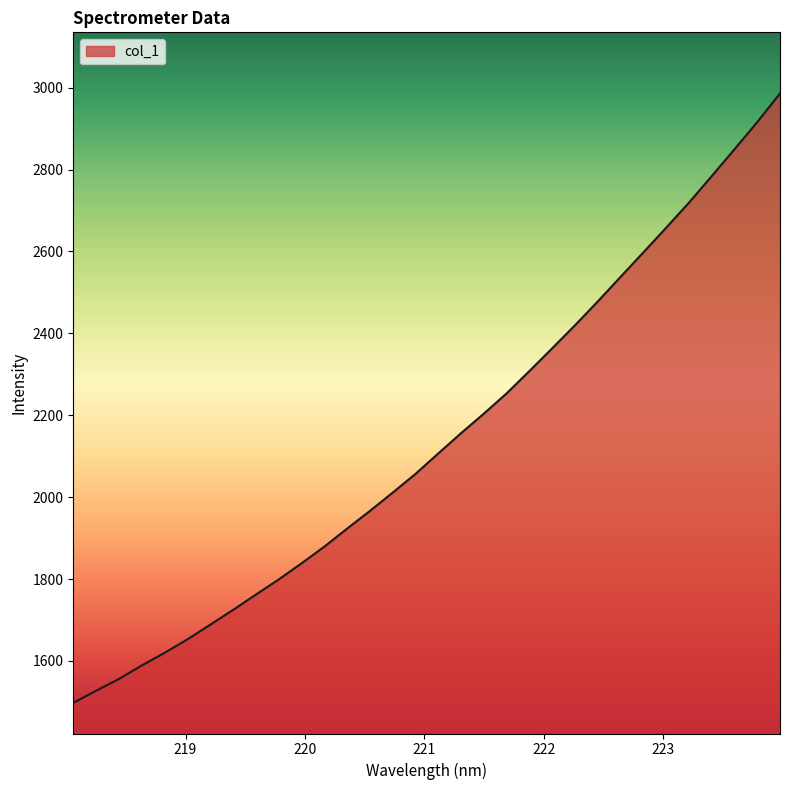

What is the average value?

2138.4